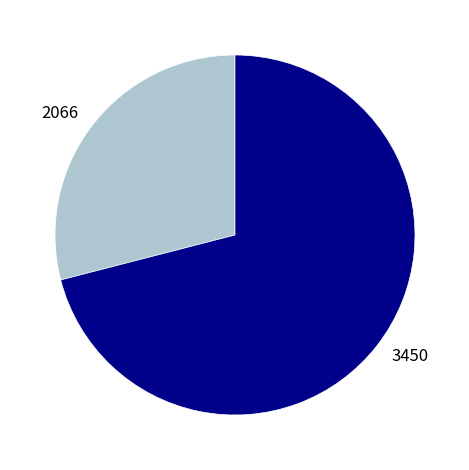

Which has a higher value, 3450 or 2066?

3450